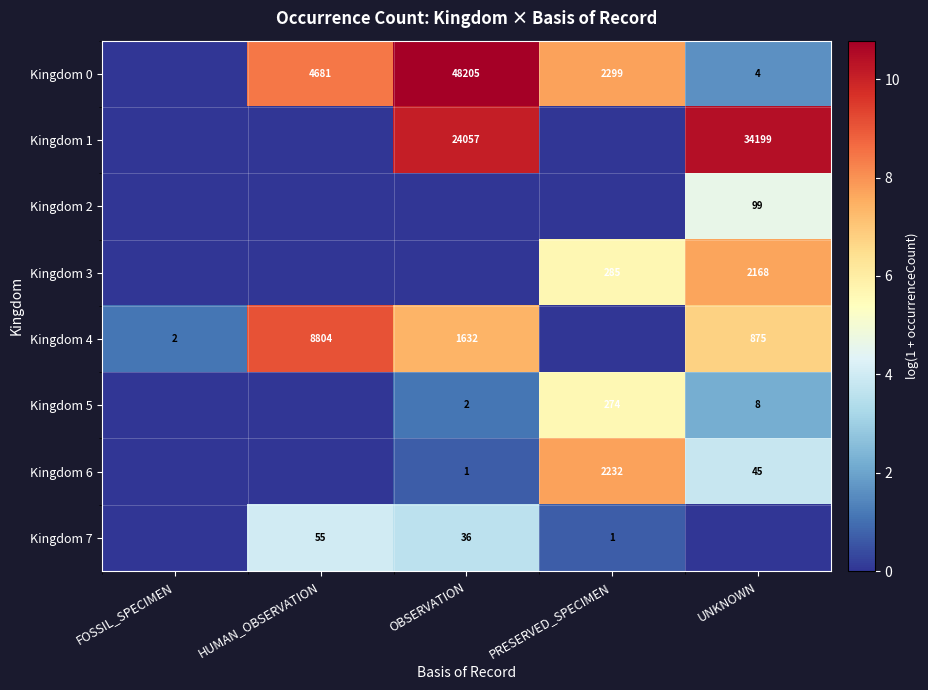

Is it true that Kingdom 0 equals 4 at UNKNOWN?

True